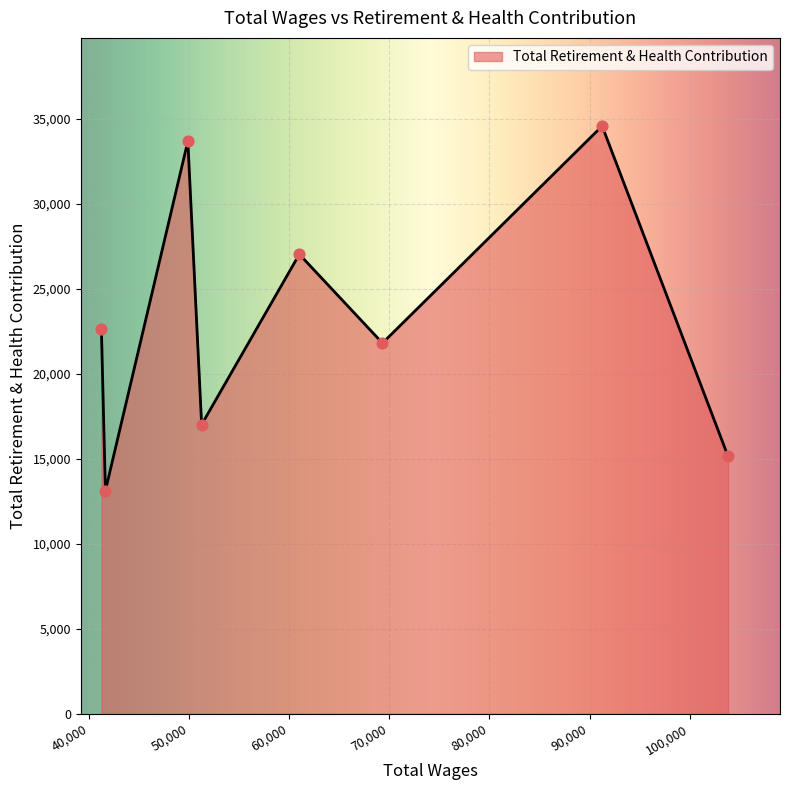

True or false: the data has more than 0 interior local peaks.

True